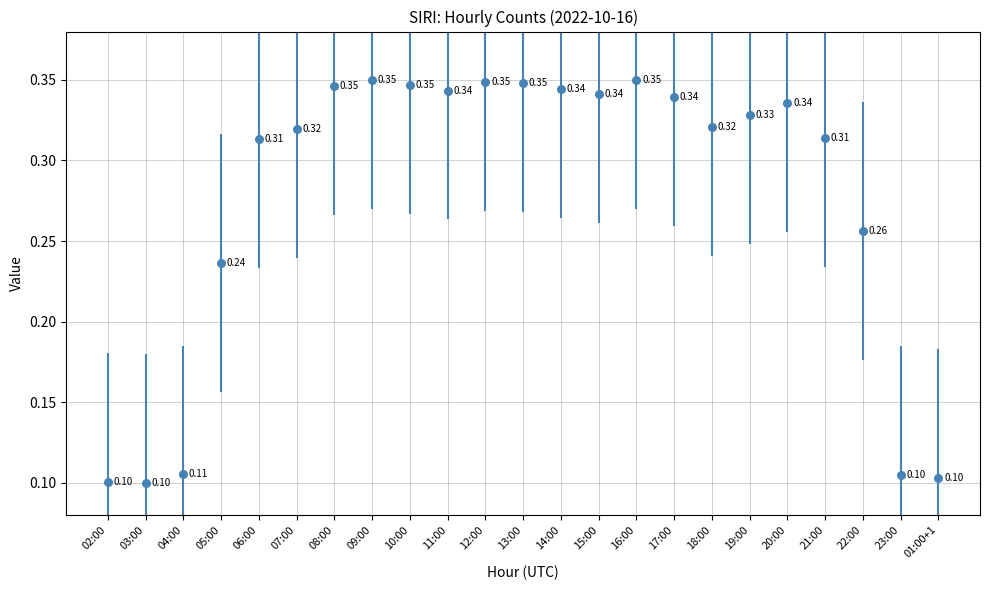

Between 20:00 and 16:00, which is larger?

16:00